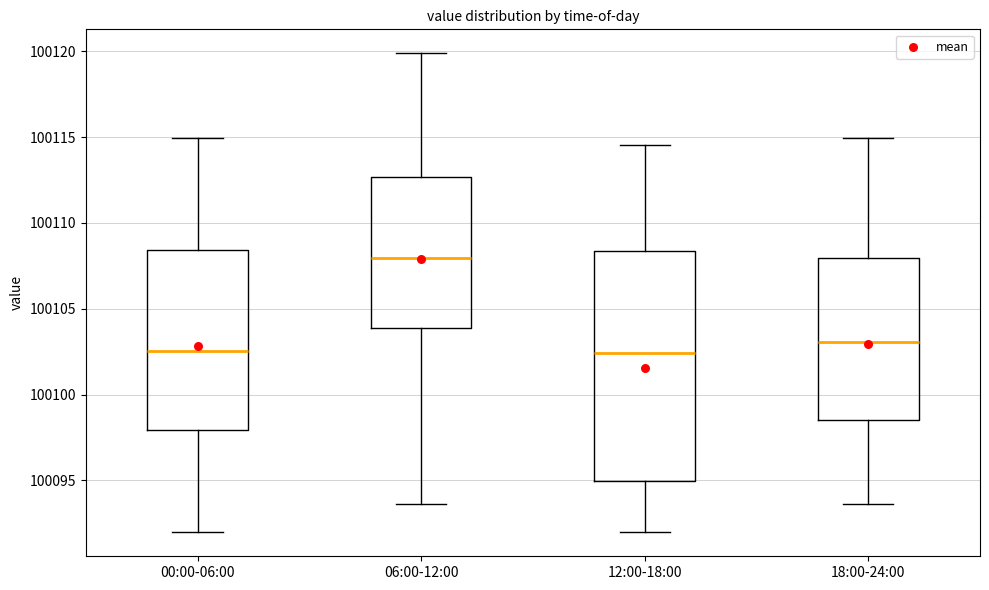

Where does the median line of the box for 00:00-06:00 sit on the y-axis? The values are not printed on the chart, so give them approximately, as read against the axis.

100102.5